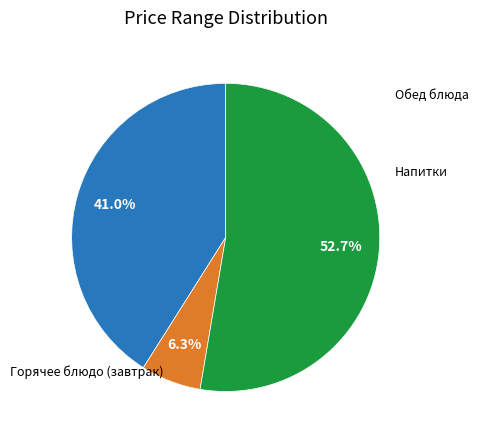

To the nearest percent, what is the difference between the largest and smallest slice percentages?

46%